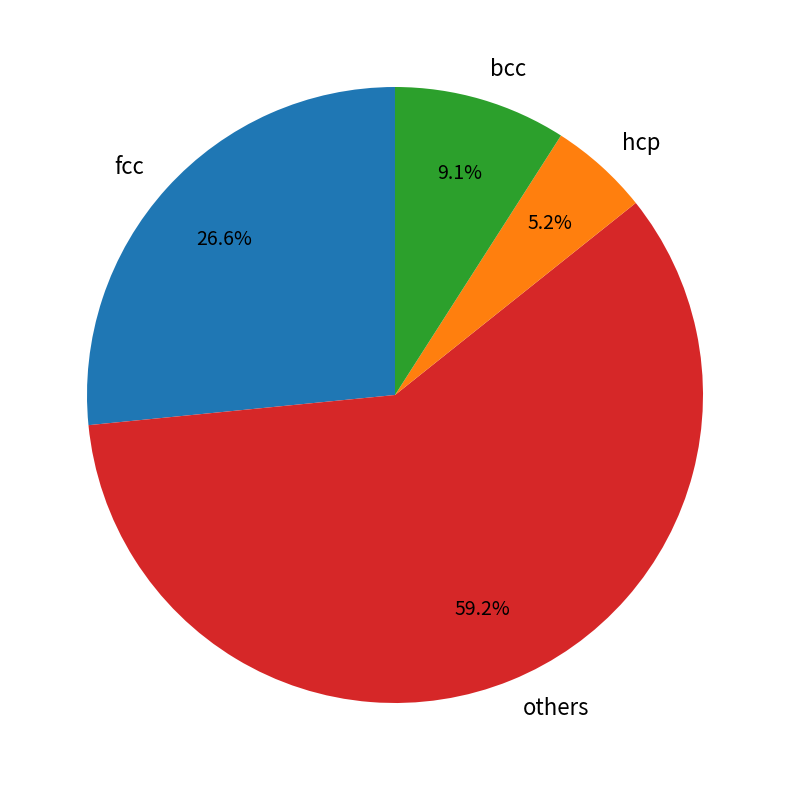

What is the smallest slice in the pie chart?

hcp